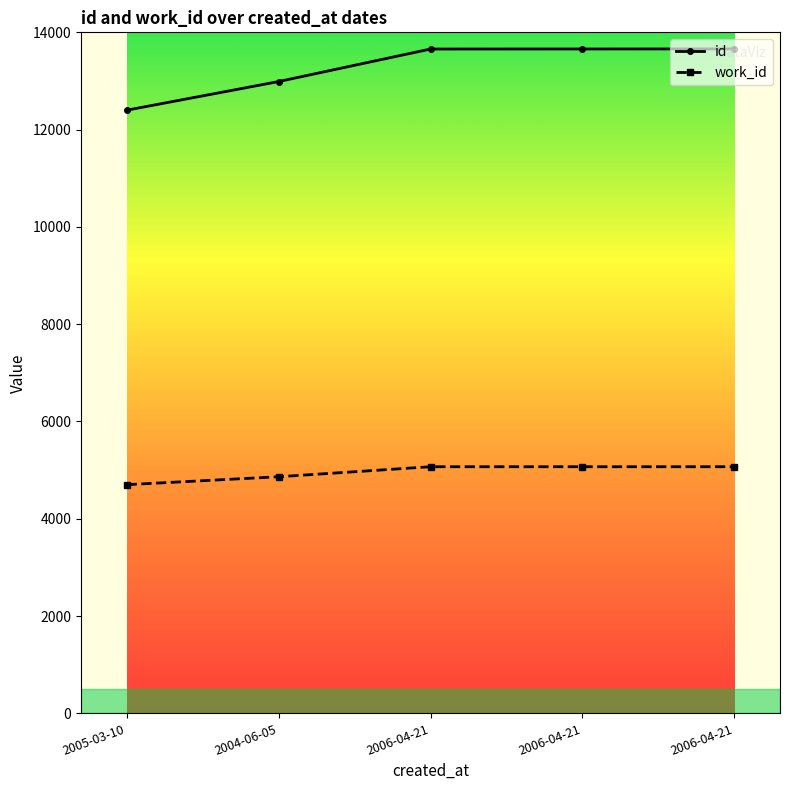

True or false: work_id and id cross at least once.

False